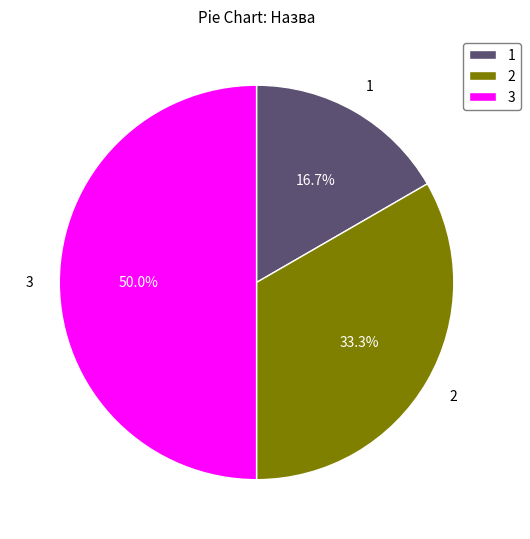

Which category has the biggest portion of the pie?

3